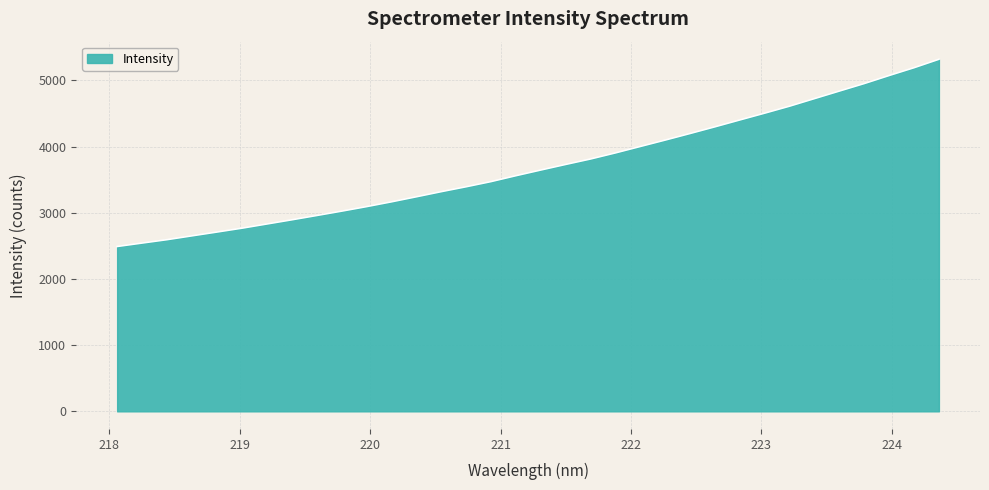

What is the difference between the maximum and minimum values?

2828.4